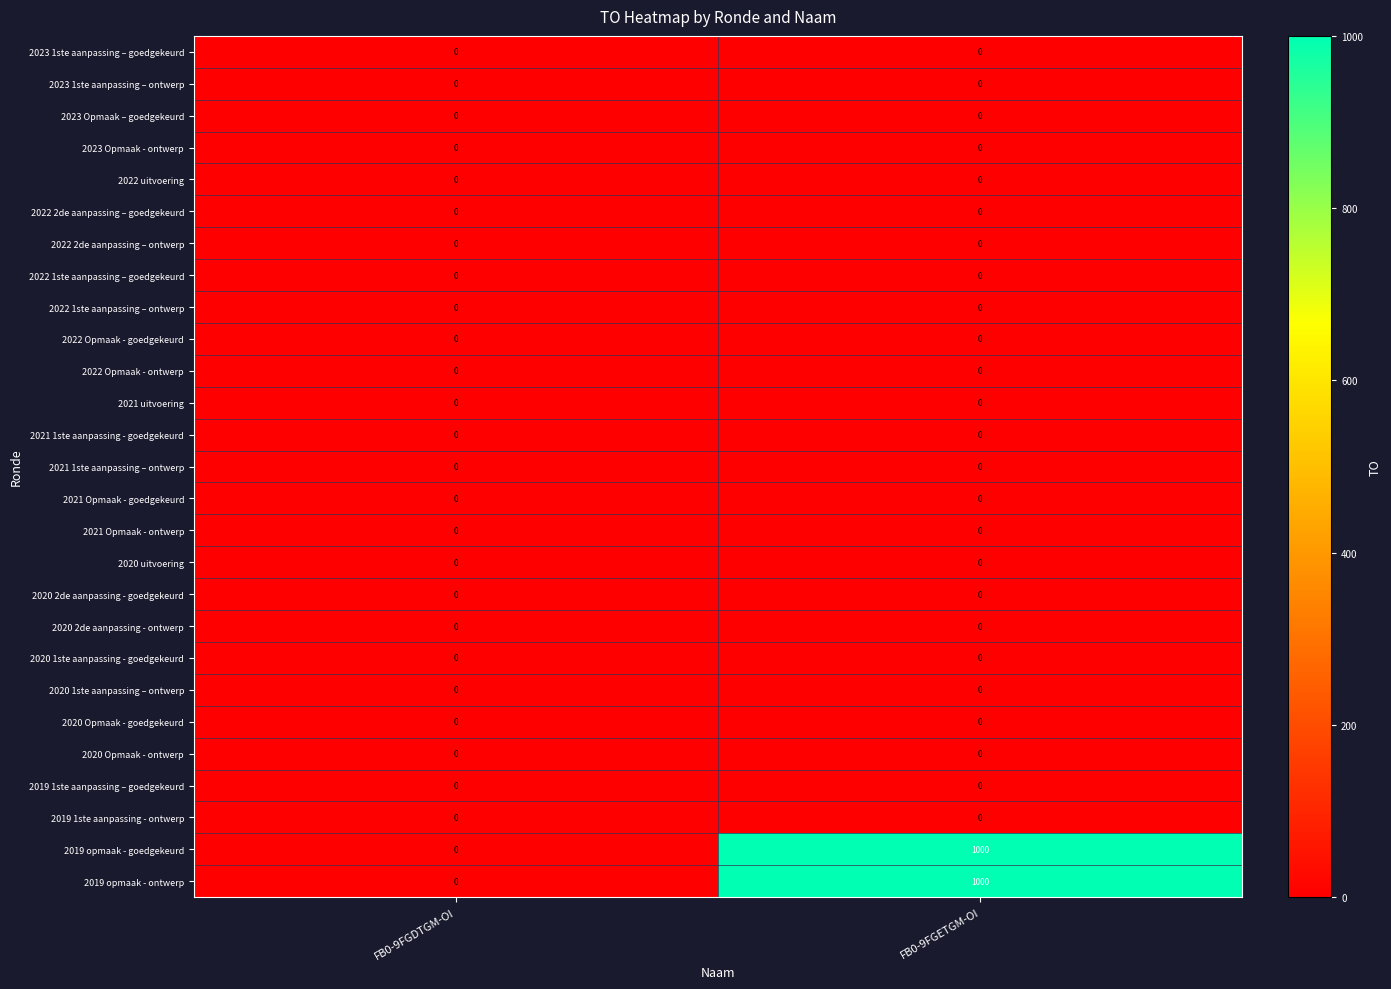

Count the number of categories in the chart.

2